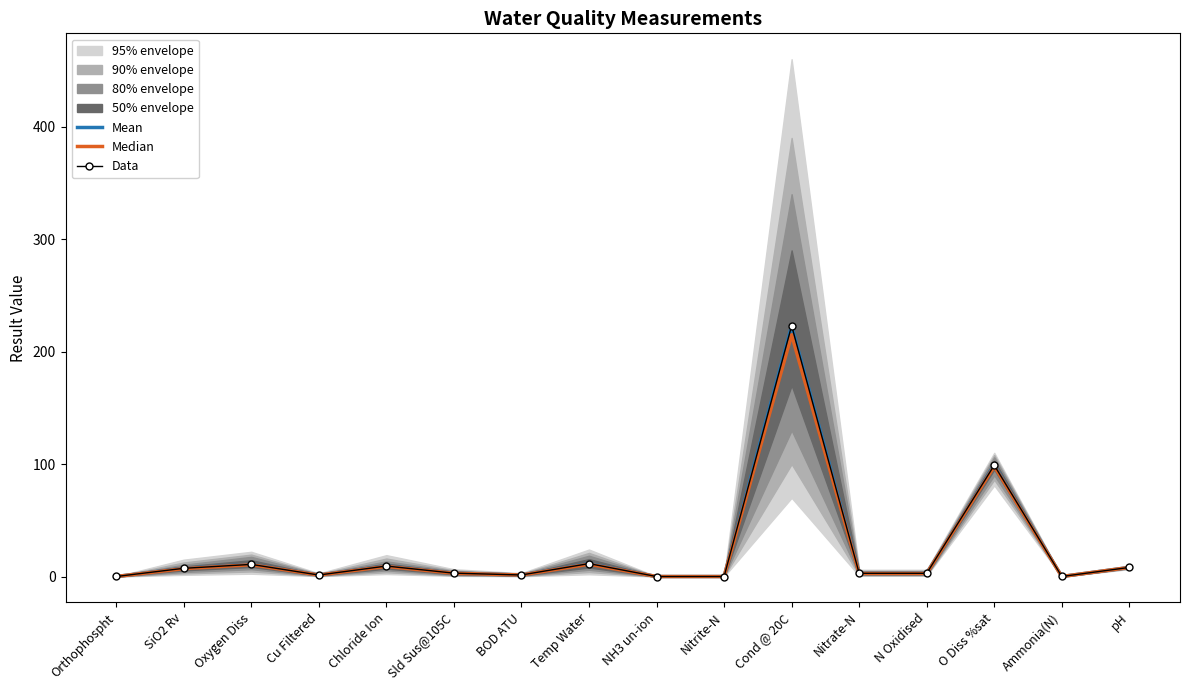

How many interior local peaks does the Data series have?

5